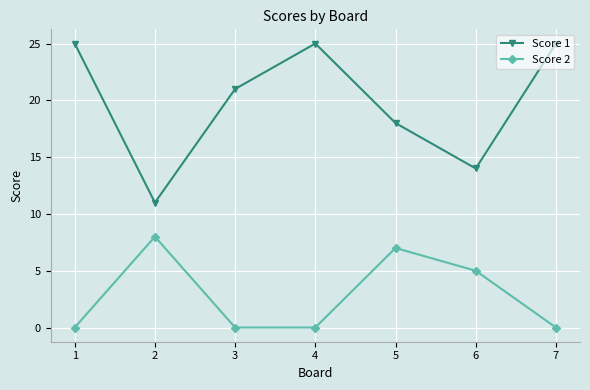

True or false: Score 2 and Score 1 intersect in this chart.

False